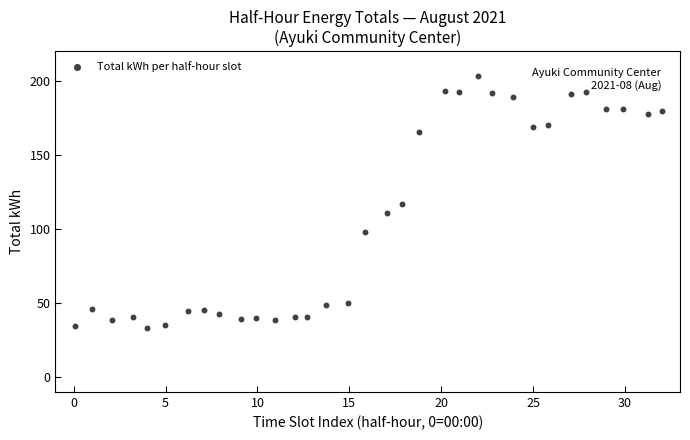

What is the range of Y values (max minus min)?

170.1